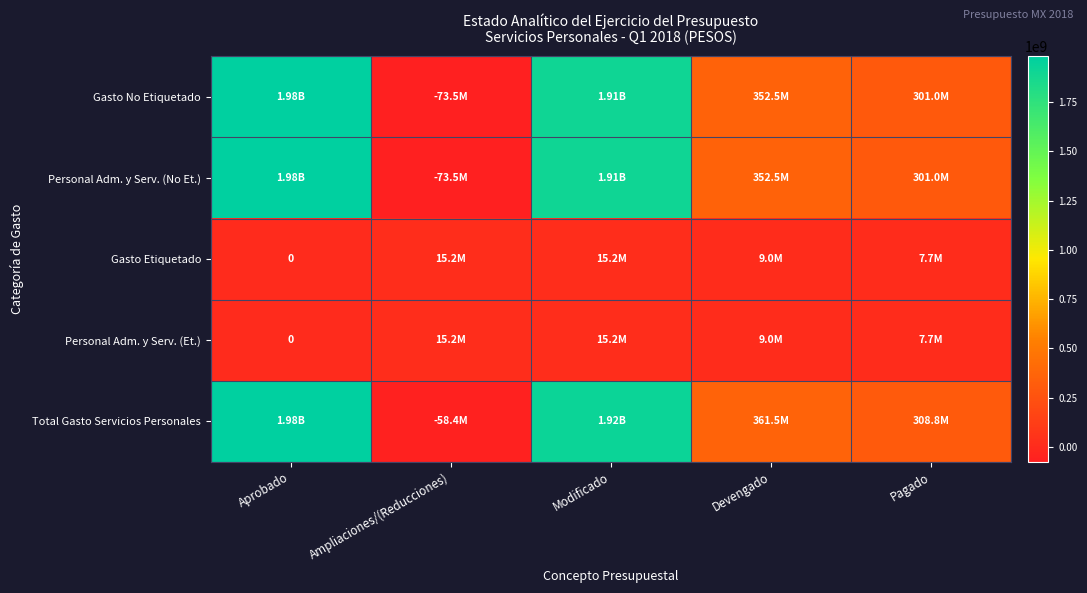

What is the total value across all series at Modificado?

5769154662